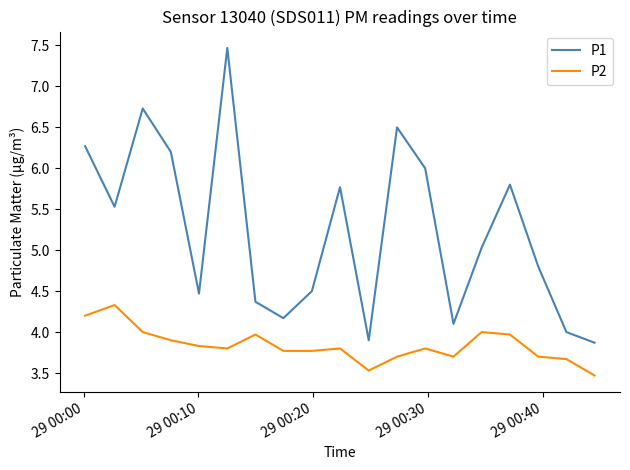

Rank the series by their average value, from highest to lowest.

P1, P2